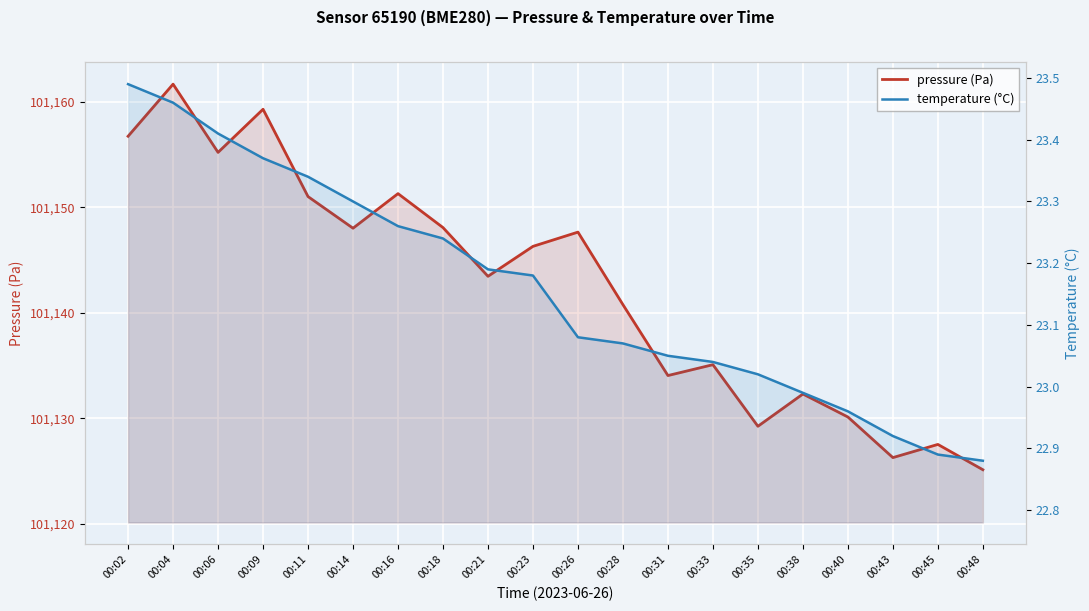

Is it true that temperature (°C) equals 23.5 at 00:02?

True